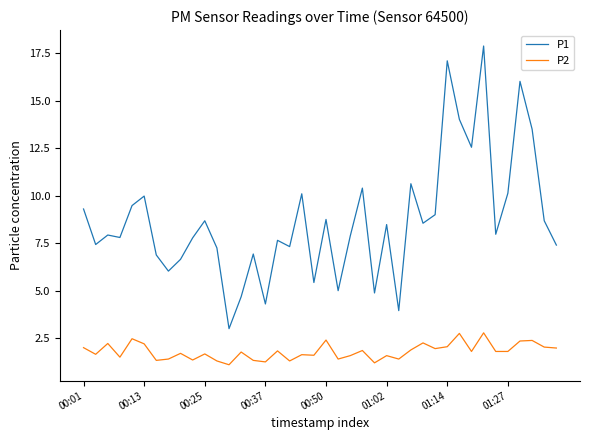

True or false: P1 and P2 intersect in this chart.

False